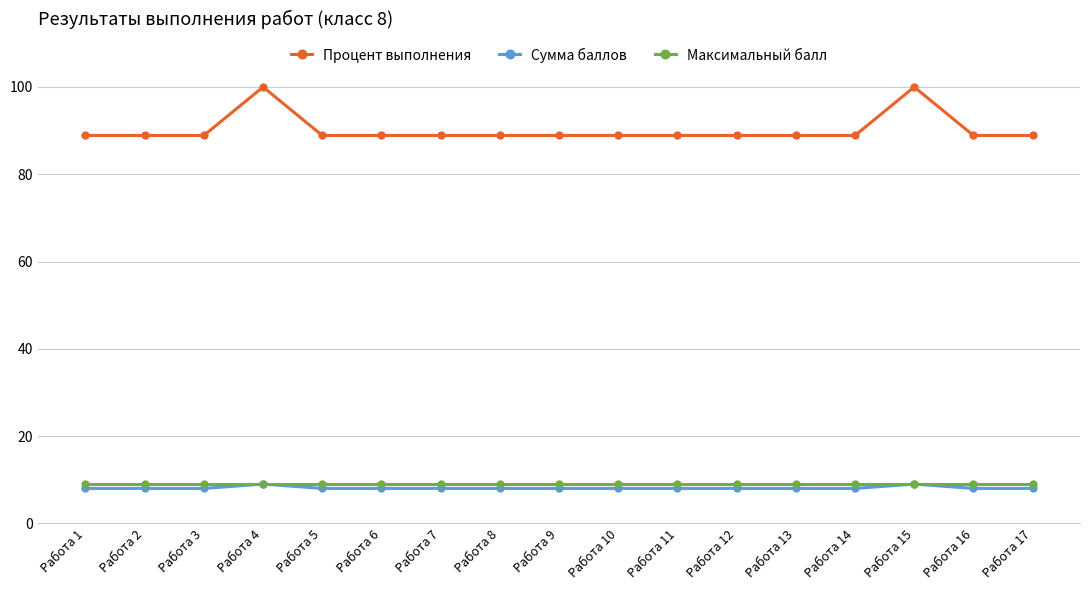

Reading left to right, what are all the values shown in this chart?

Процент выполнения: Работа 1=88.9	Работа 2=88.9	Работа 3=88.9	Работа 4=100.0	Работа 5=88.9	Работа 6=88.9	Работа 7=88.9	Работа 8=88.9	Работа 9=88.9	Работа 10=88.9	Работа 11=88.9	Работа 12=88.9	Работа 13=88.9	Работа 14=88.9	Работа 15=100.0	Работа 16=88.9	Работа 17=88.9
Сумма баллов: Работа 1=8.0	Работа 2=8.0	Работа 3=8.0	Работа 4=9.0	Работа 5=8.0	Работа 6=8.0	Работа 7=8.0	Работа 8=8.0	Работа 9=8.0	Работа 10=8.0	Работа 11=8.0	Работа 12=8.0	Работа 13=8.0	Работа 14=8.0	Работа 15=9.0	Работа 16=8.0	Работа 17=8.0
Максимальный балл: Работа 1=9.0	Работа 2=9.0	Работа 3=9.0	Работа 4=9.0	Работа 5=9.0	Работа 6=9.0	Работа 7=9.0	Работа 8=9.0	Работа 9=9.0	Работа 10=9.0	Работа 11=9.0	Работа 12=9.0	Работа 13=9.0	Работа 14=9.0	Работа 15=9.0	Работа 16=9.0	Работа 17=9.0